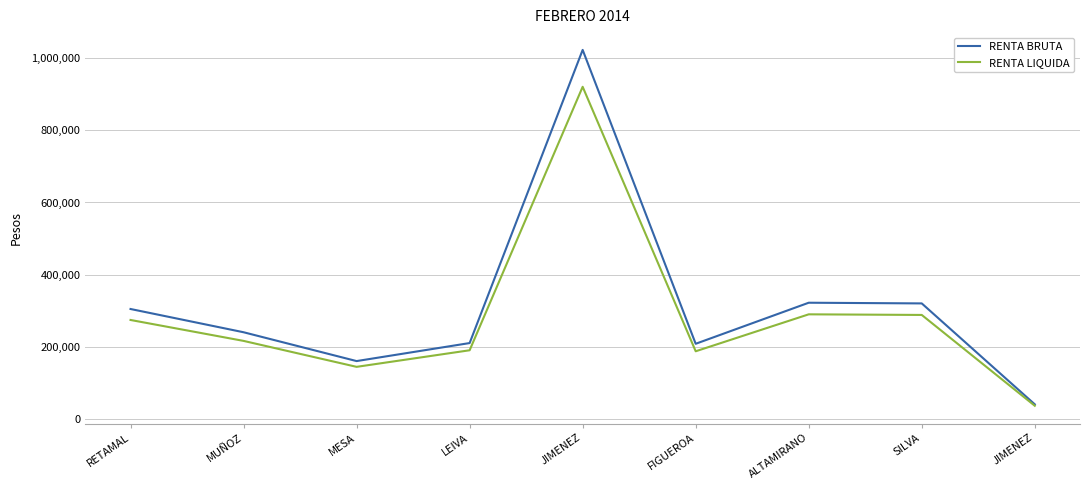

What are all the series names shown in the legend?

RENTA BRUTA, RENTA LIQUIDA